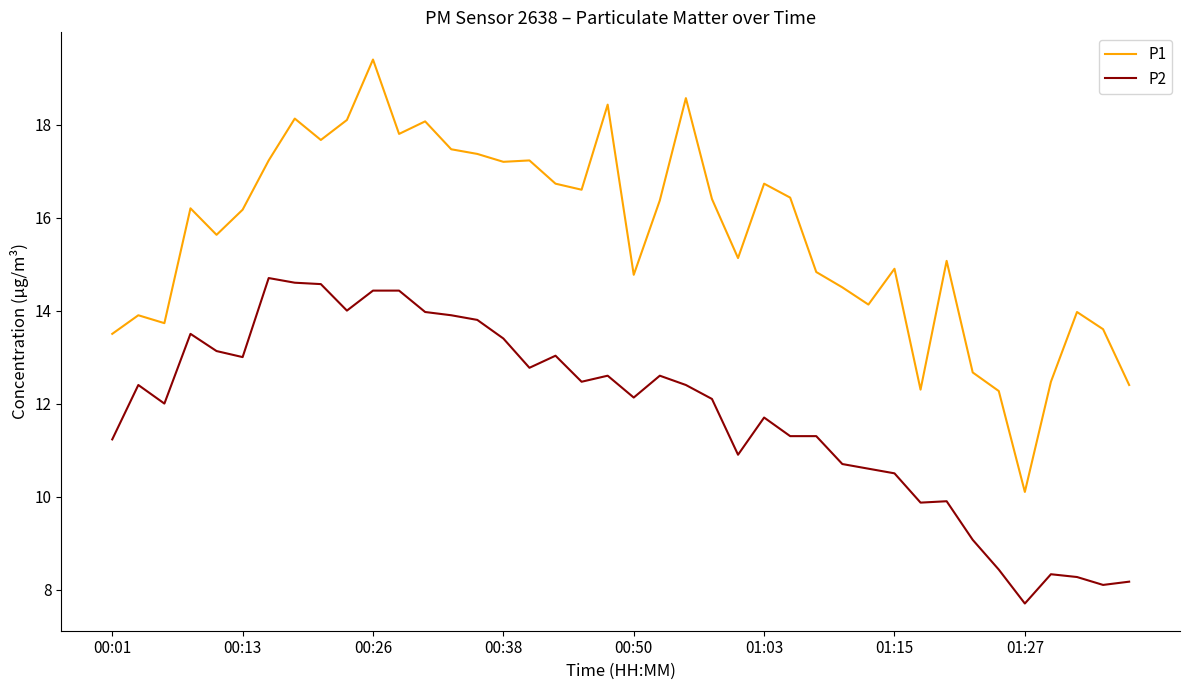

Which series has the largest range (max minus min)?

P1